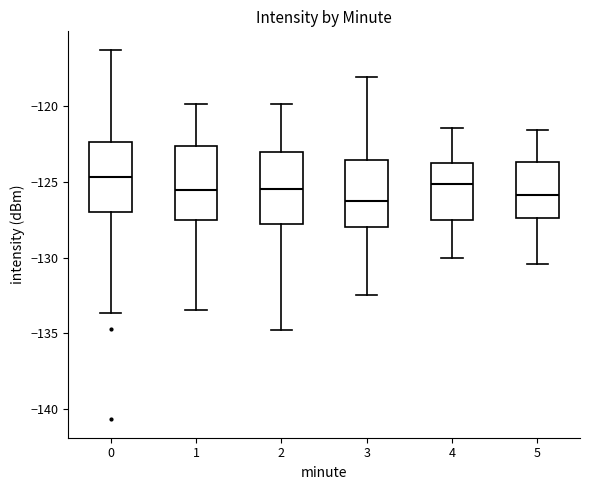

Reading left to right, read every box against the y-axis: the position of its median line, the range the box covers, and the ends of its whiskers. The values are not printed on the chart, so give them approximately, as read against the axis.

0: median -124.5, box -127.0 to -122.5, whiskers -133.5 to -116.5
1: median -125.5, box -127.5 to -122.5, whiskers -133.5 to -120.0
2: median -125.5, box -128.0 to -123.0, whiskers -135.0 to -120.0
3: median -126.5, box -128.0 to -123.5, whiskers -132.5 to -118.0
4: median -125.0, box -127.5 to -123.5, whiskers -130.0 to -121.5
5: median -126.0, box -127.5 to -123.5, whiskers -130.5 to -121.5